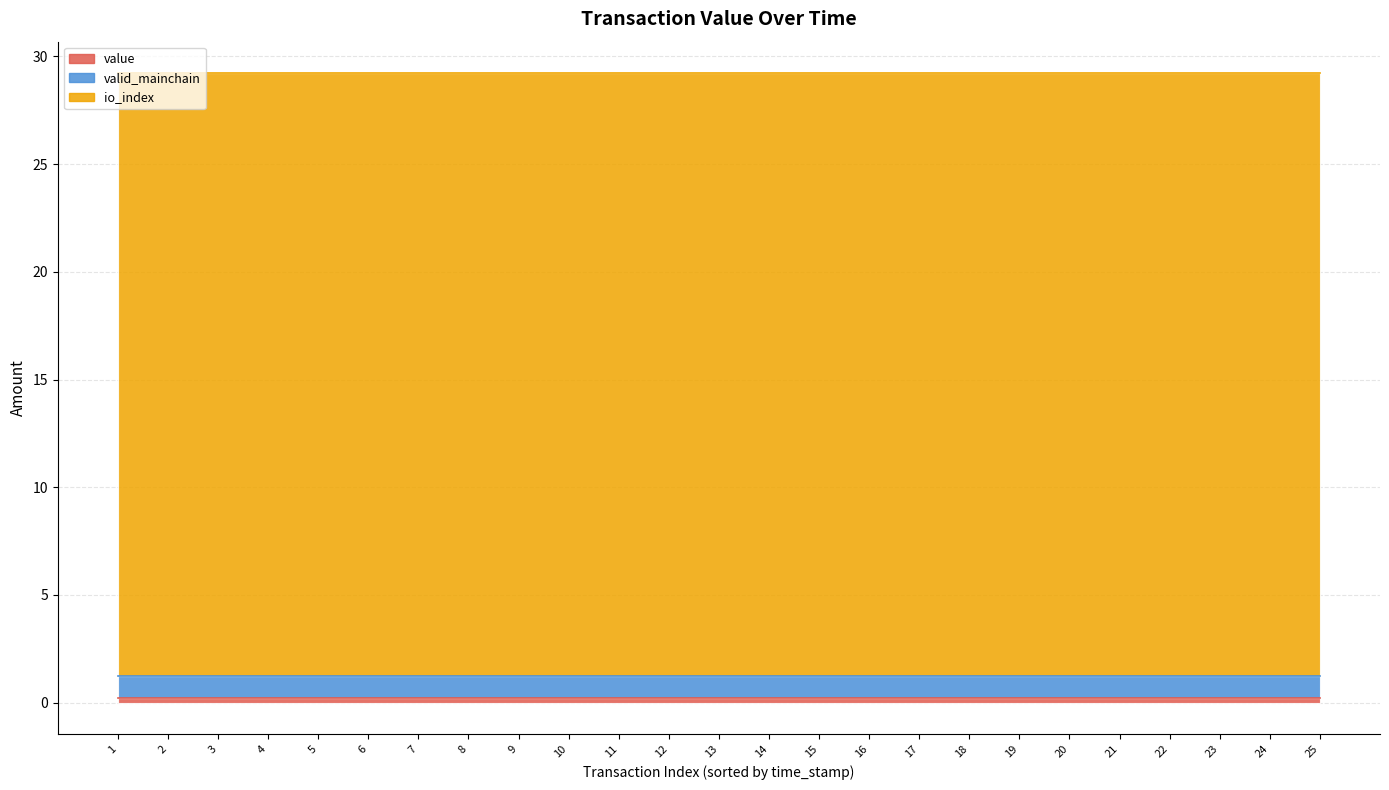

Rank the series at 1685960869 from lowest to highest value.

value, valid_mainchain, io_index